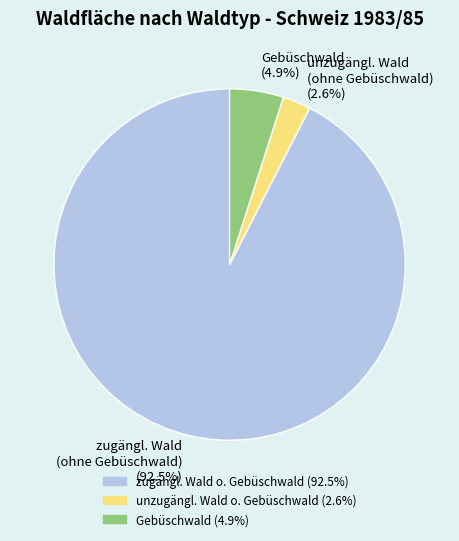

Rank the categories by value from highest to lowest.

zugängl. Wald (ohne Gebüschwald) (92.5%), Gebüschwald (4.9%), unzugängl. Wald (ohne Gebüschwald) (2.6%)